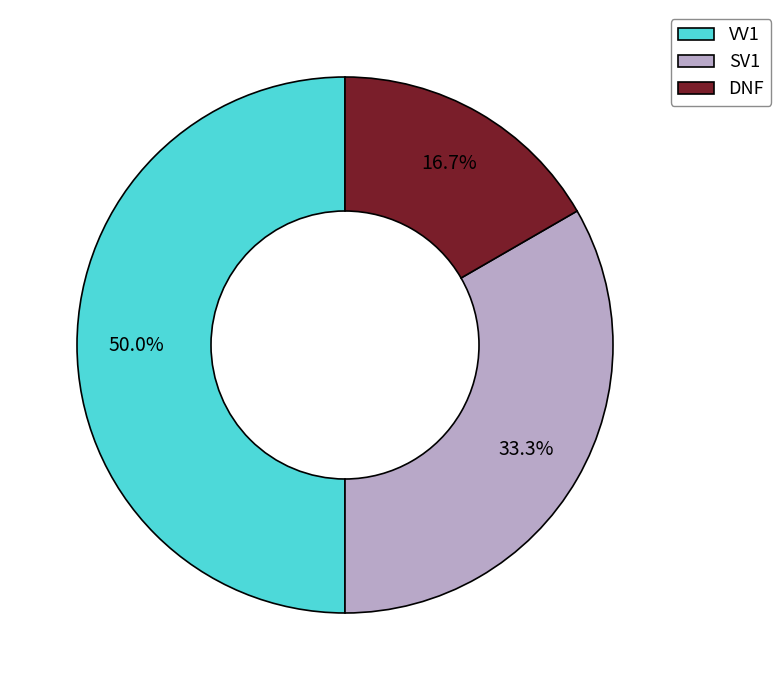

Rank the categories by value from highest to lowest.

VV1, SV1, DNF